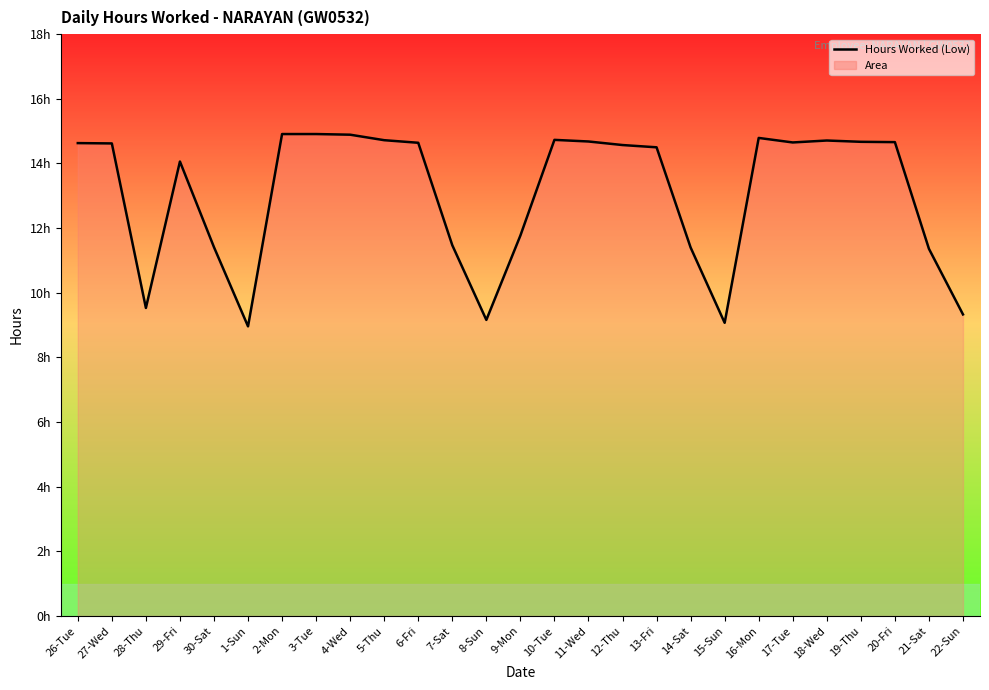

At which category does the data reach its first local valley?

28-Thu